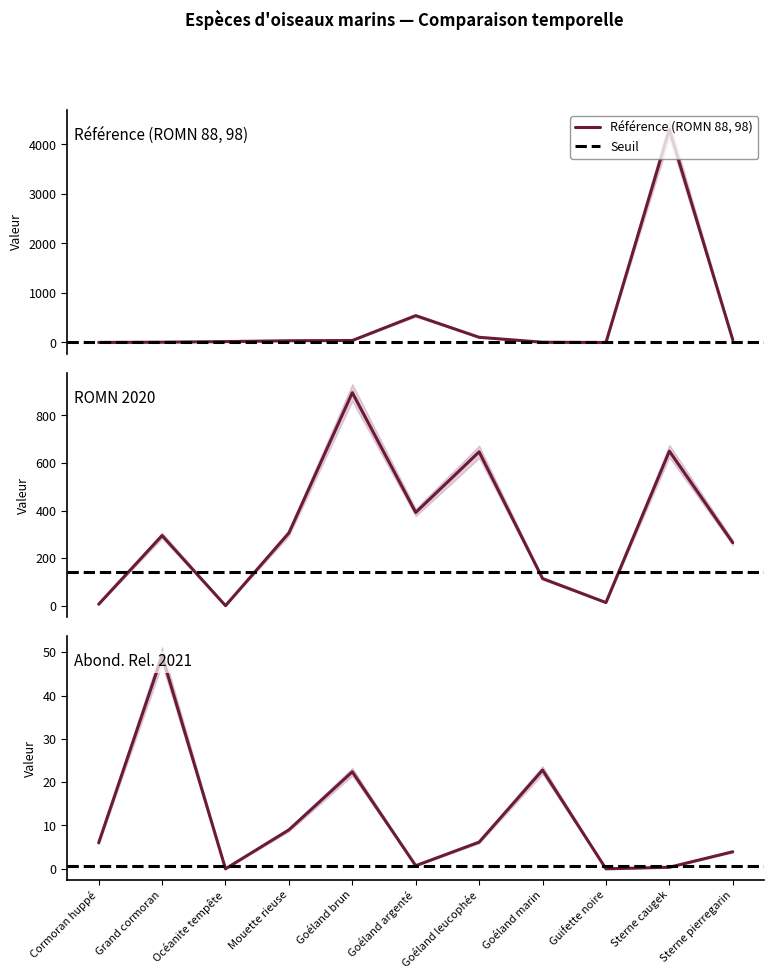

What is the approximate value of Abond. Rel. 2021 at Goéland marin?

22.8